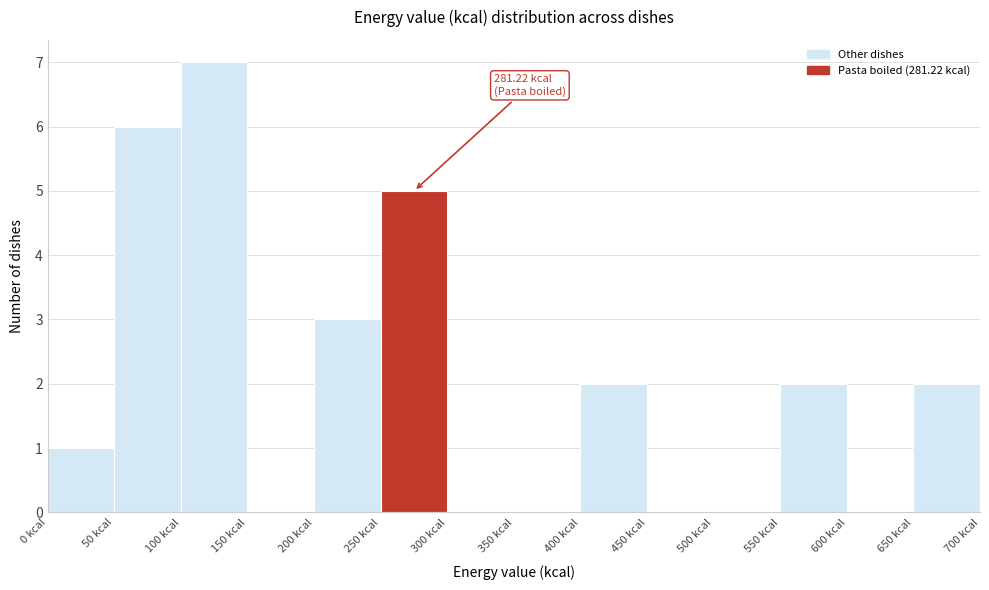

Which range on the x-axis has the tallest bar?

100 to 150